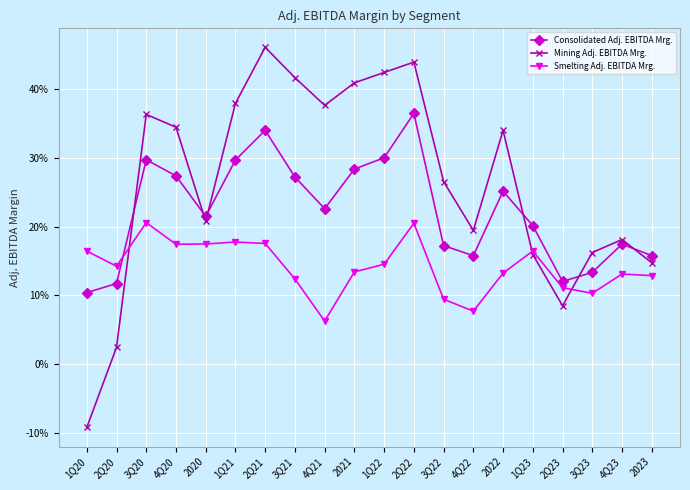

How many interior local valleys does the Mining Adj. EBITDA Mrg. series have?

4